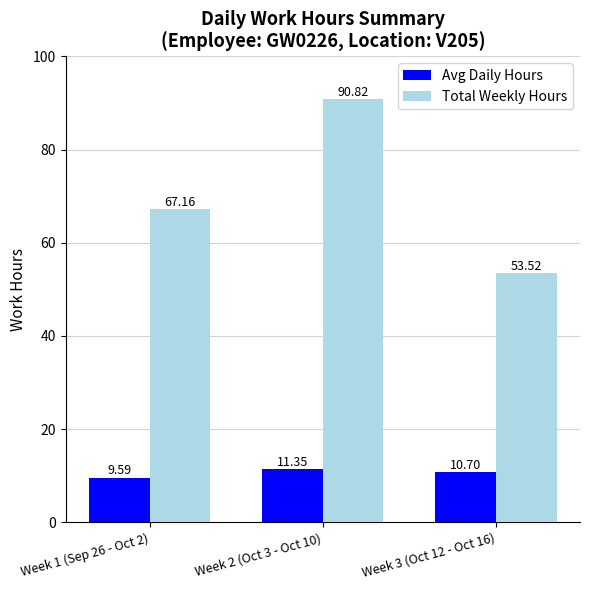

How many bars are there in total?

6